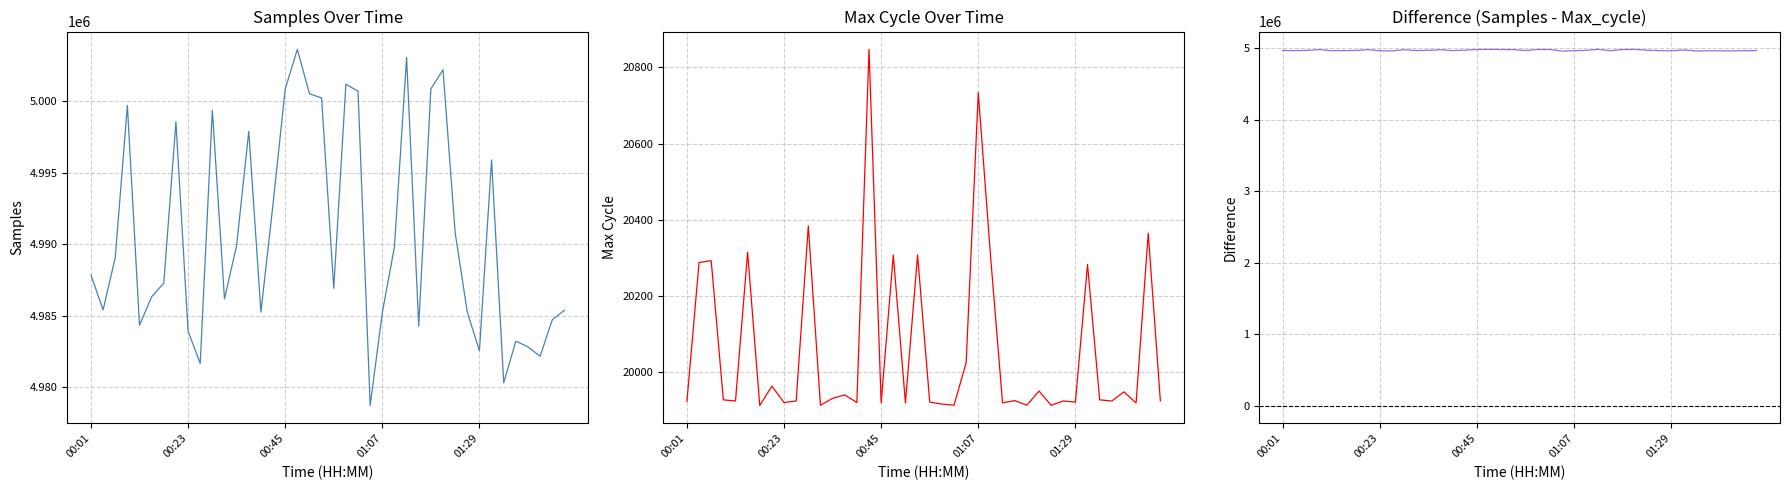

What is the sum of all Samples - Max_cycle values?

198824436